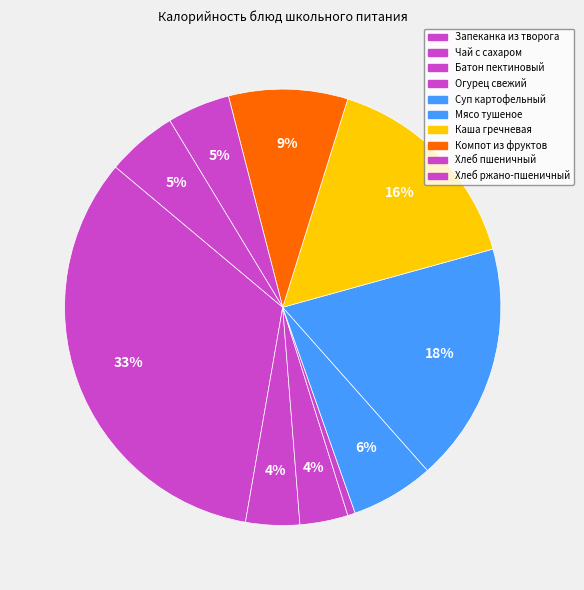

Rank the categories by value from highest to lowest.

Запеканка из творога, Мясо тушеное, Каша гречневая, Компот из фруктов, Суп картофельный, Хлеб ржано-пшеничный, Хлеб пшеничный, Чай с сахаром, Батон пектиновый, Огурец свежий